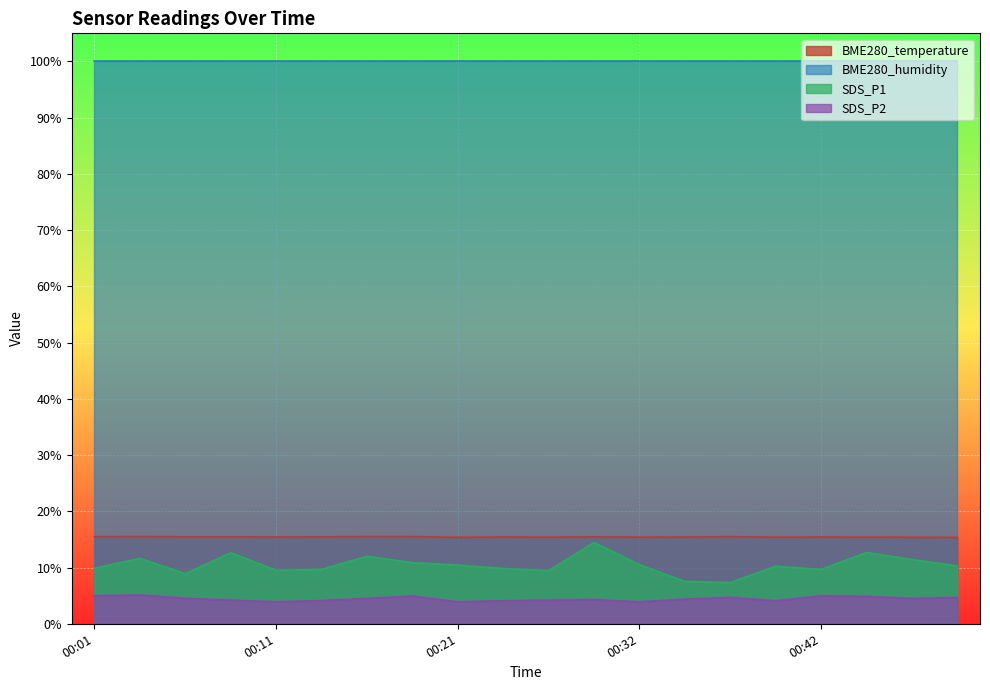

True or false: BME280_temperature and SDS_P1 intersect in this chart.

False